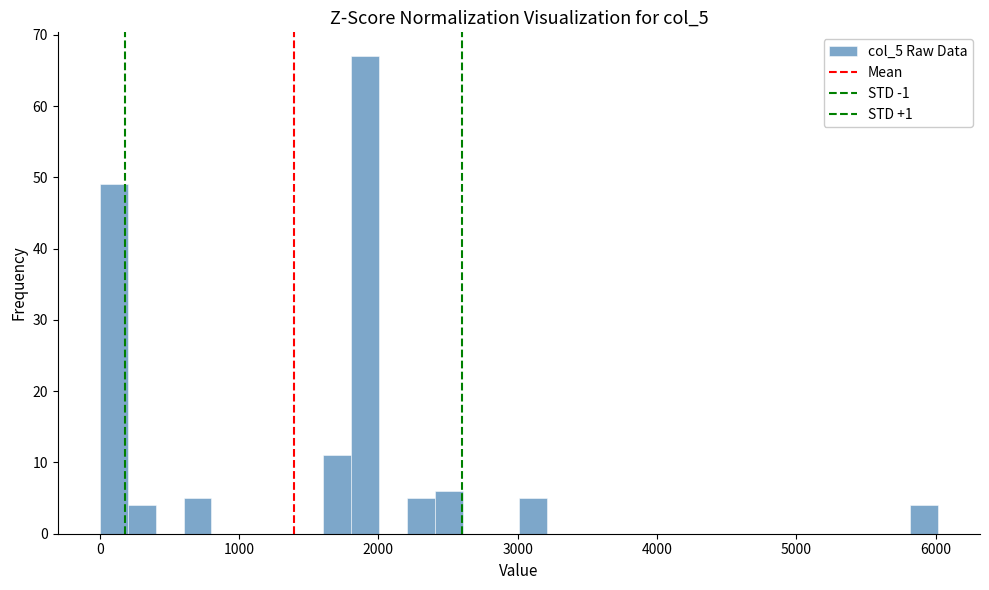

Read against the x-axis, roughly where is the centre of the tallest bar?

1900